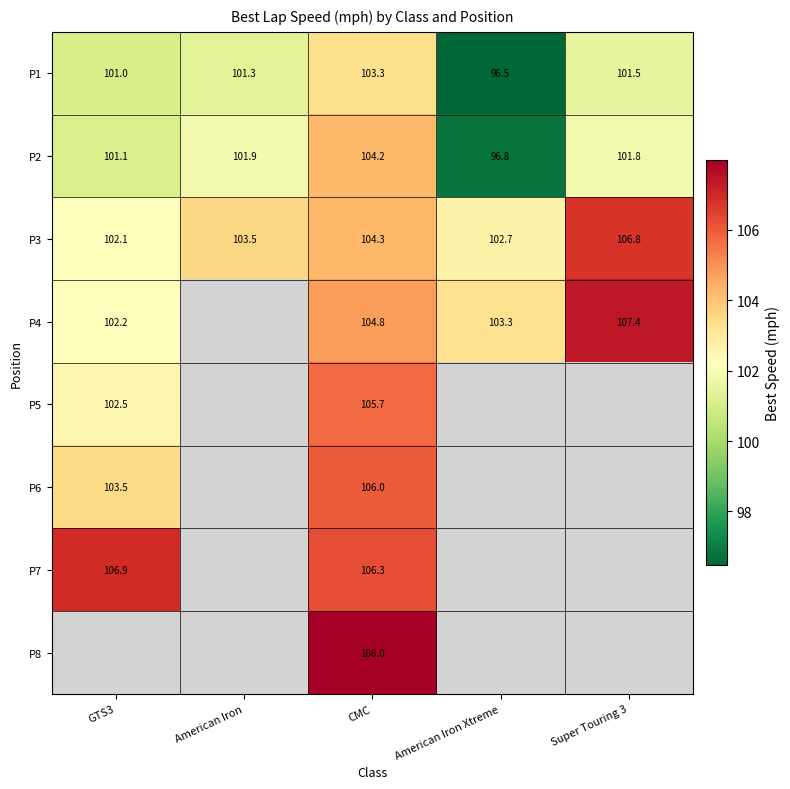

At which label does P3 first exceed 103?

American Iron